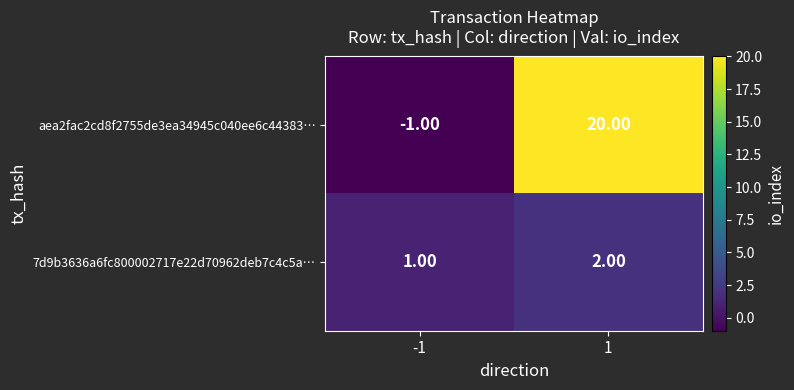

Which label corresponds to the smallest value in the chart?

-1